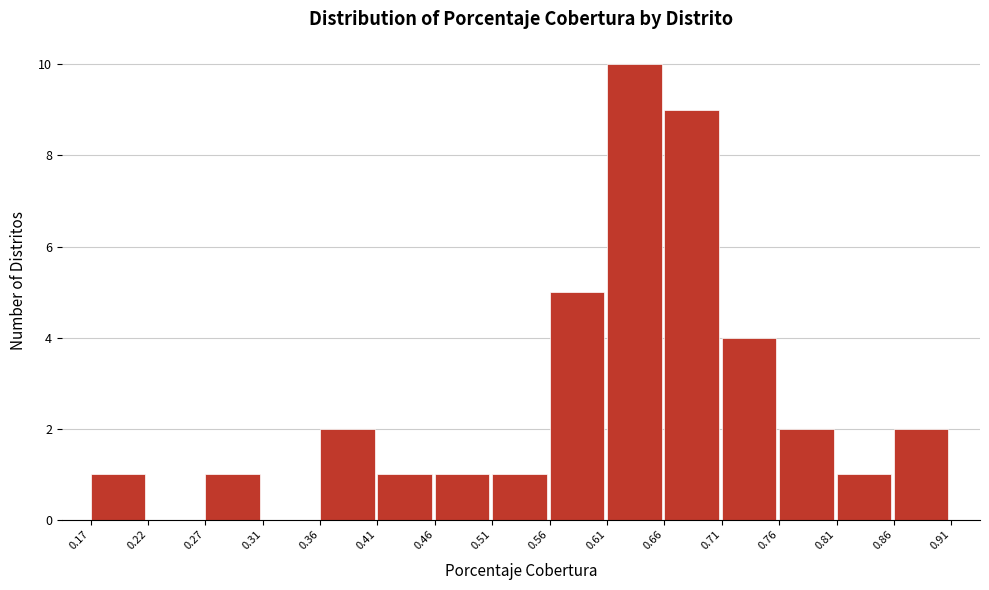

Which range on the x-axis has the tallest bar?

0.61 to 0.66